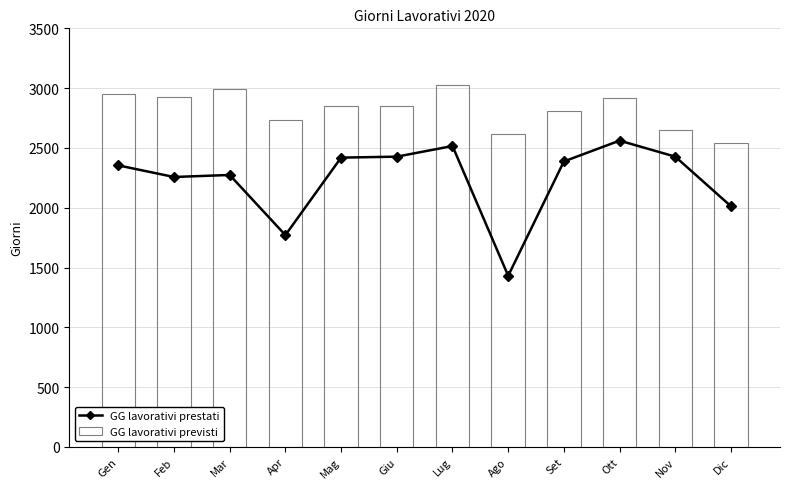

What position from the left is Nov?

11